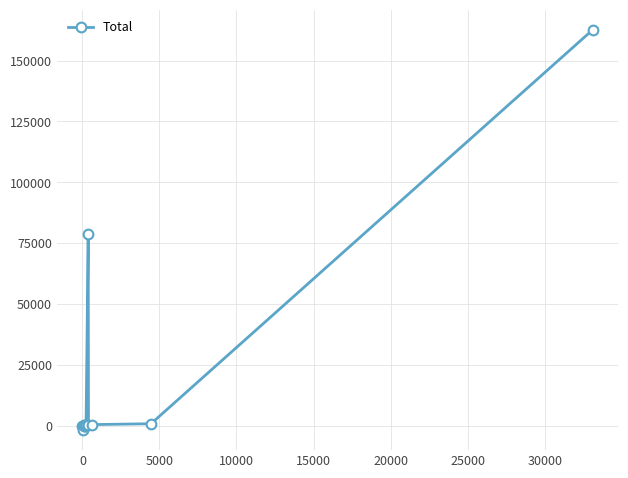

What is the difference between the second highest and minimum values?

80719.0